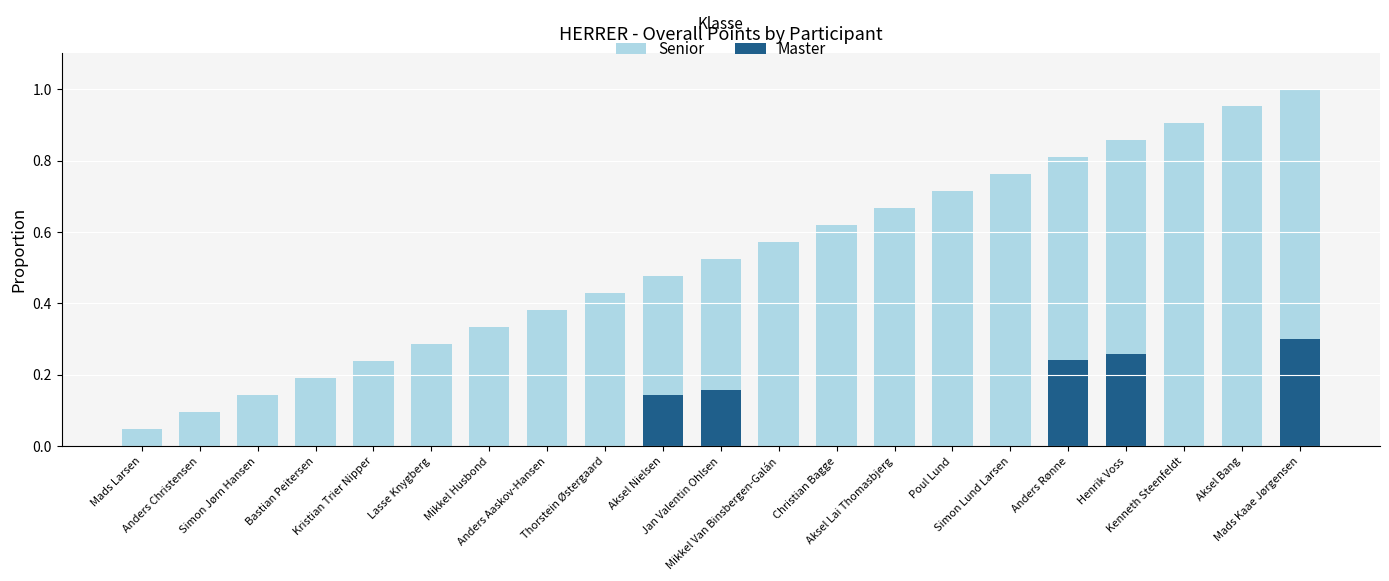

What are all the series names shown in the legend?

Senior, Master